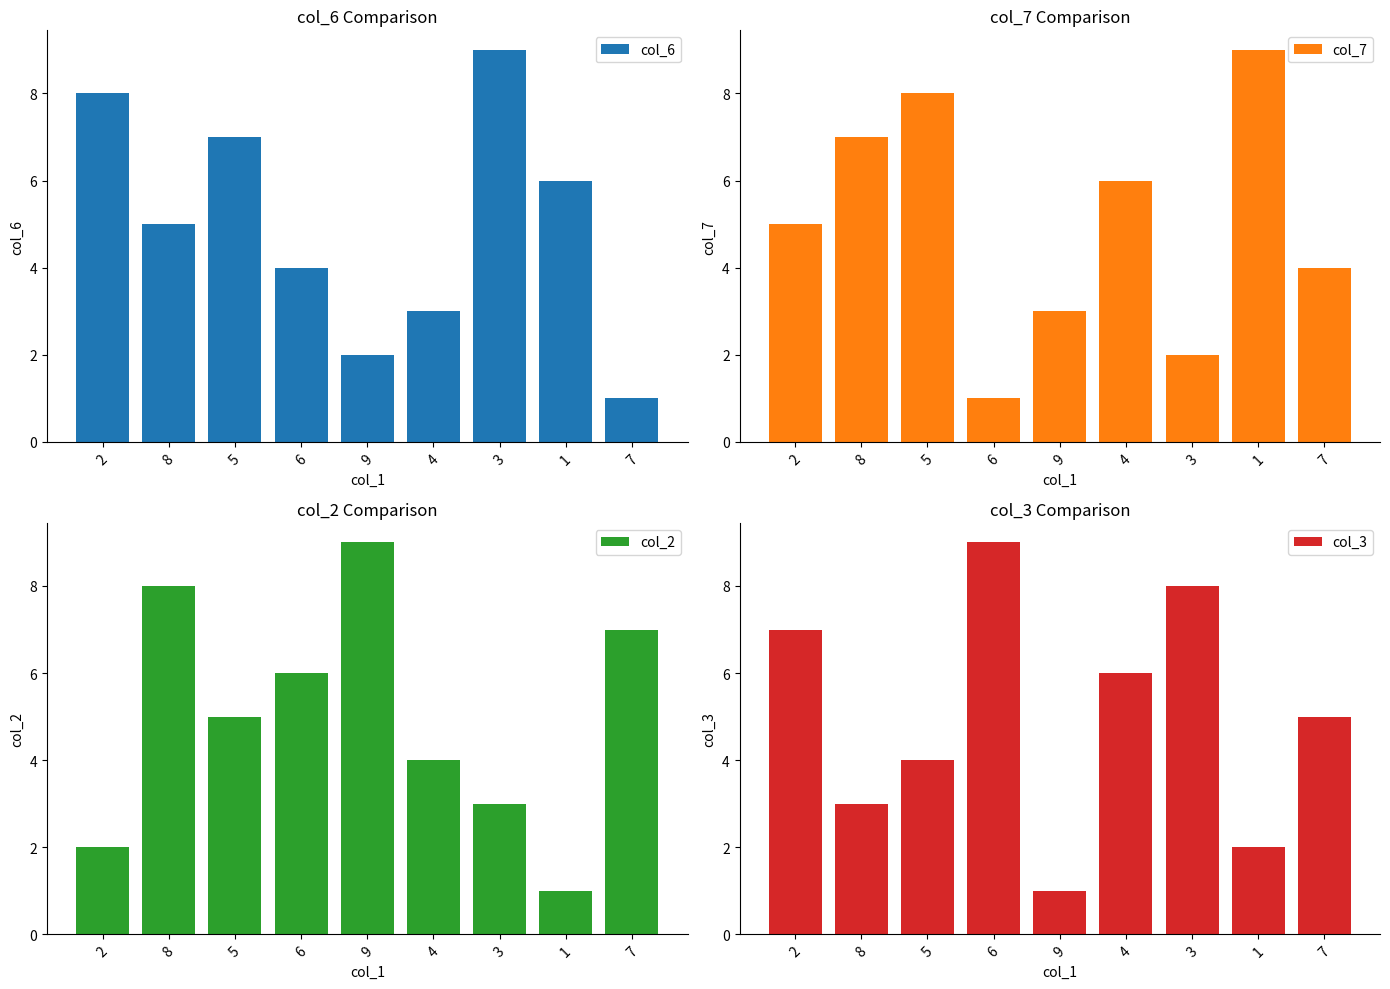

At how many categories does at least one series exceed 4?

9